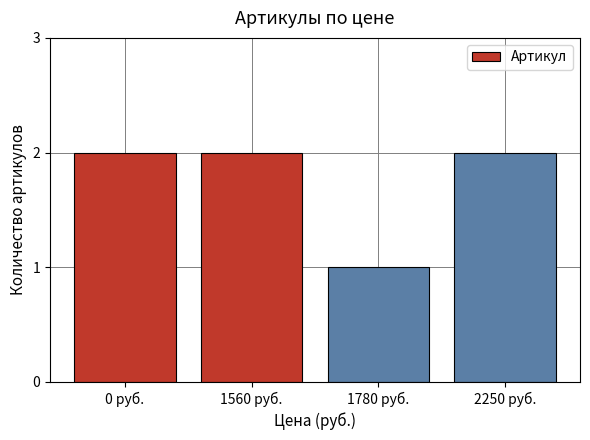

Count the values in the range 2 to 3.

3